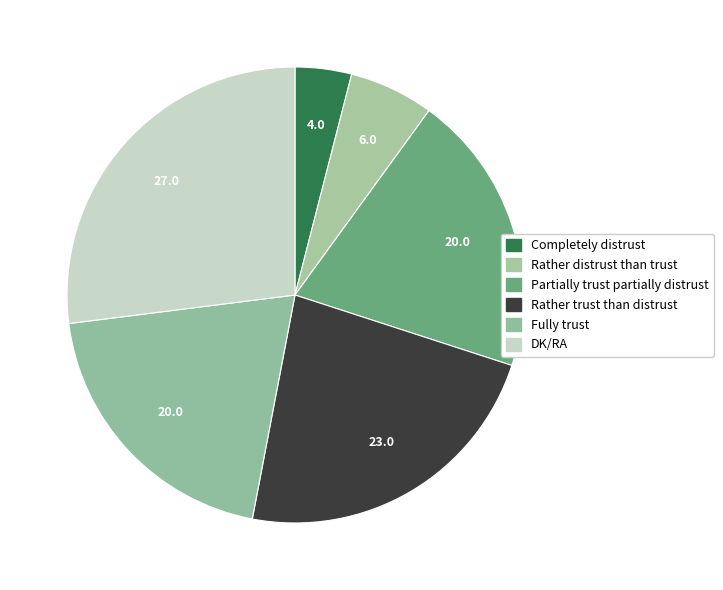

True or false: Partially trust partially distrust accounts for 15% of the total.

False